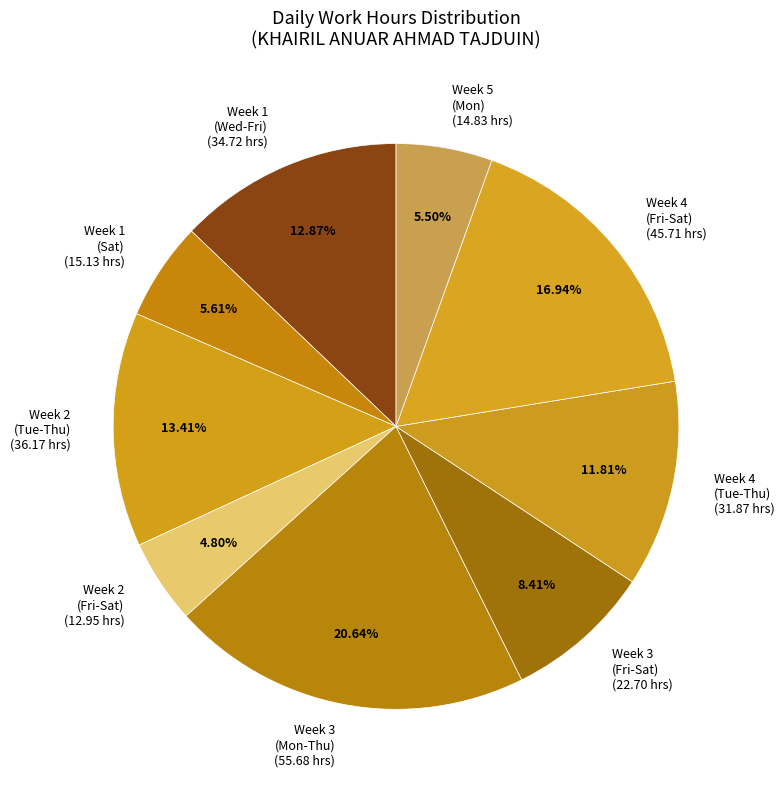

Combined, do Week 4 (Fri-Sat) (45.71 hrs) and Week 5 (Mon) (14.83 hrs) account for over 50%?

No